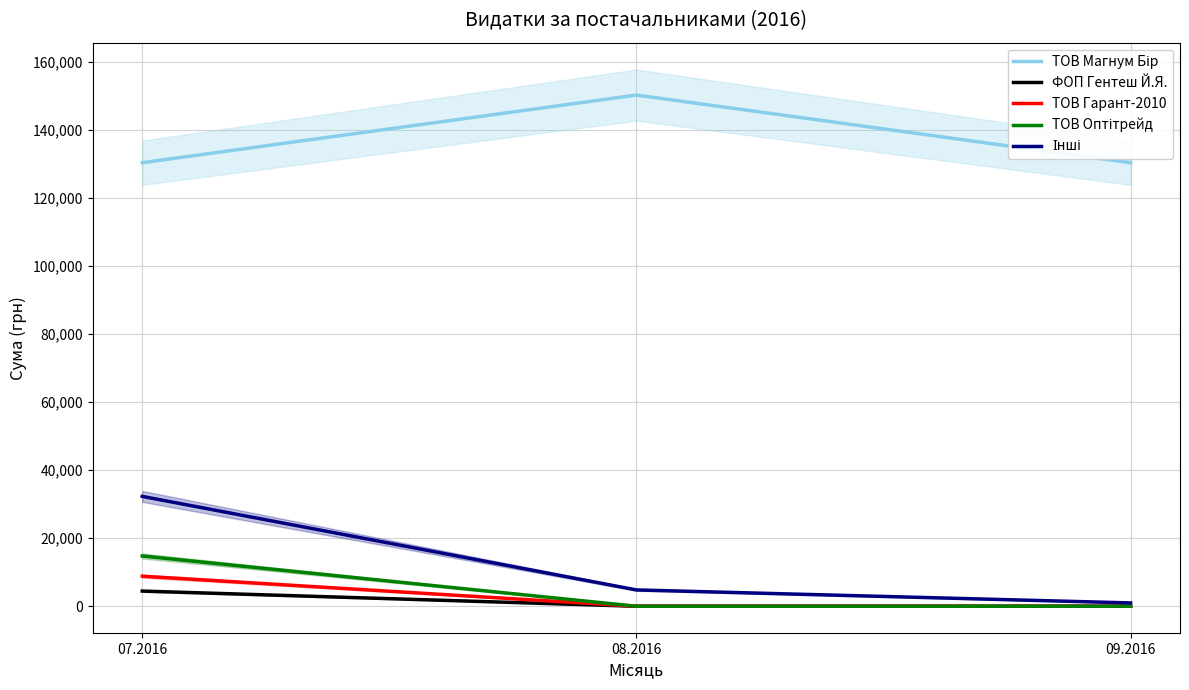

True or false: ФОП Гентеш Й.Я. has a value of 1794.8 at 08.2016.

False